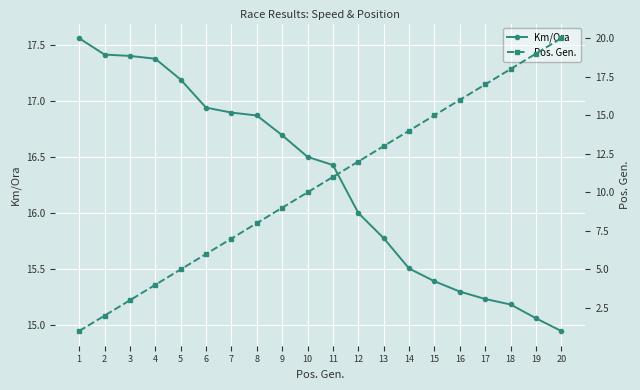

Which series has the widest spread of values?

Pos. Gen.